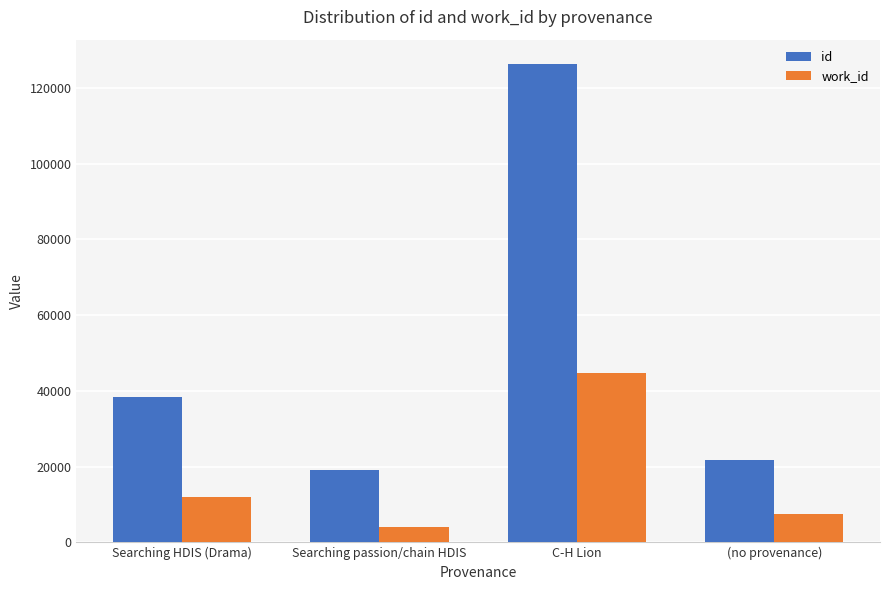

True or false: id has a value of 126446 at C-H Lion.

True